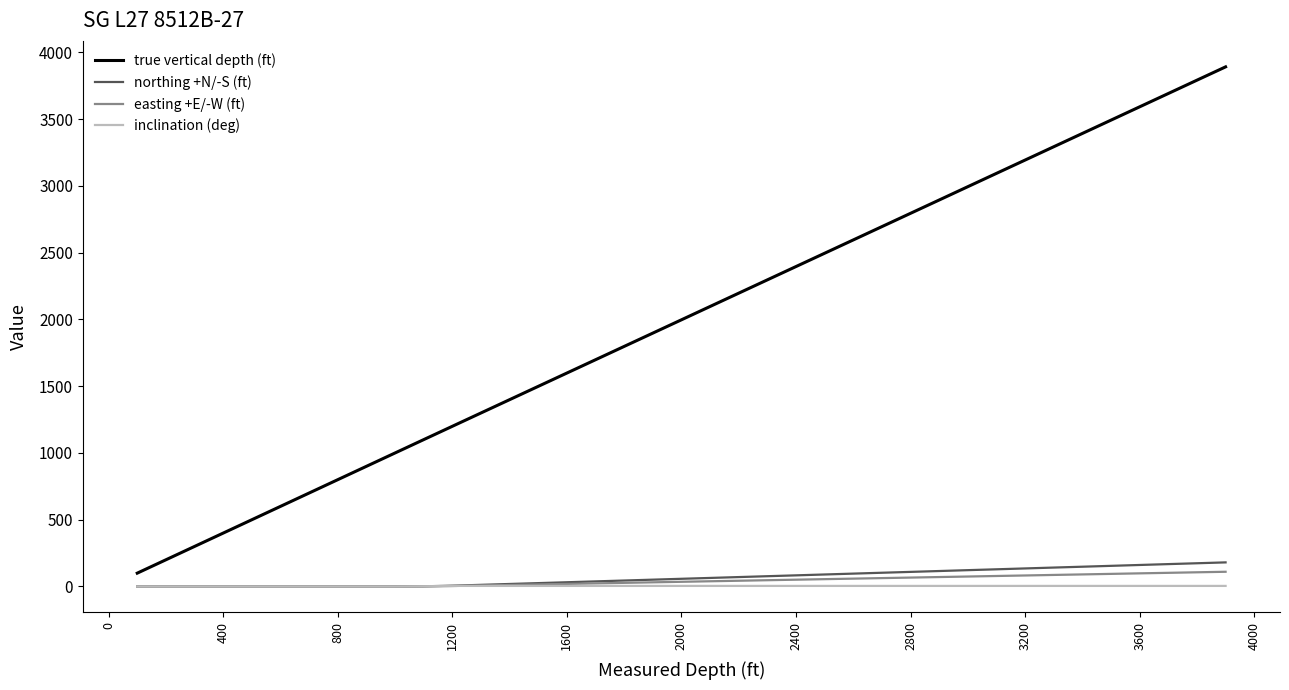

What is the maximum value for easting +E/-W (ft)?

110.3